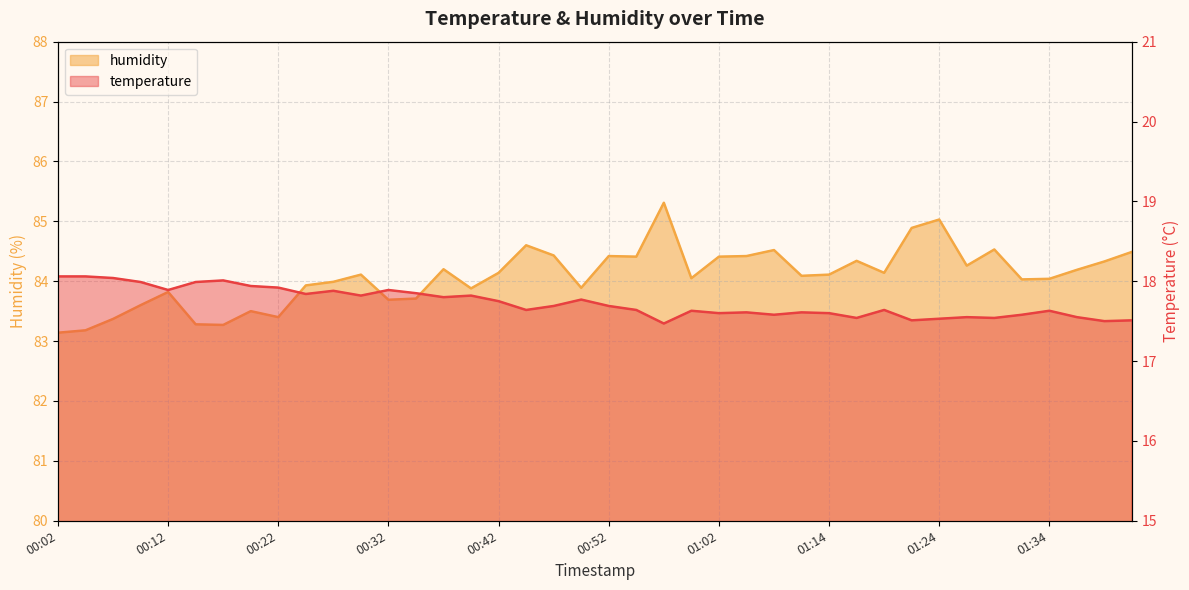

True or false: temperature has a value of 17.7 at 00:47.

True